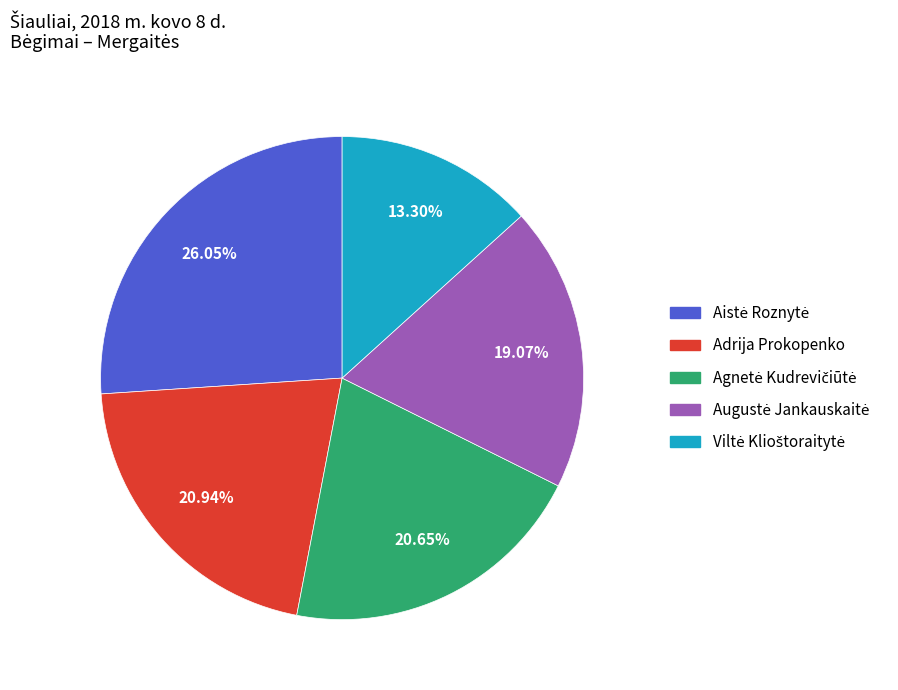

Is there any slice that represents more than half of the pie?

No